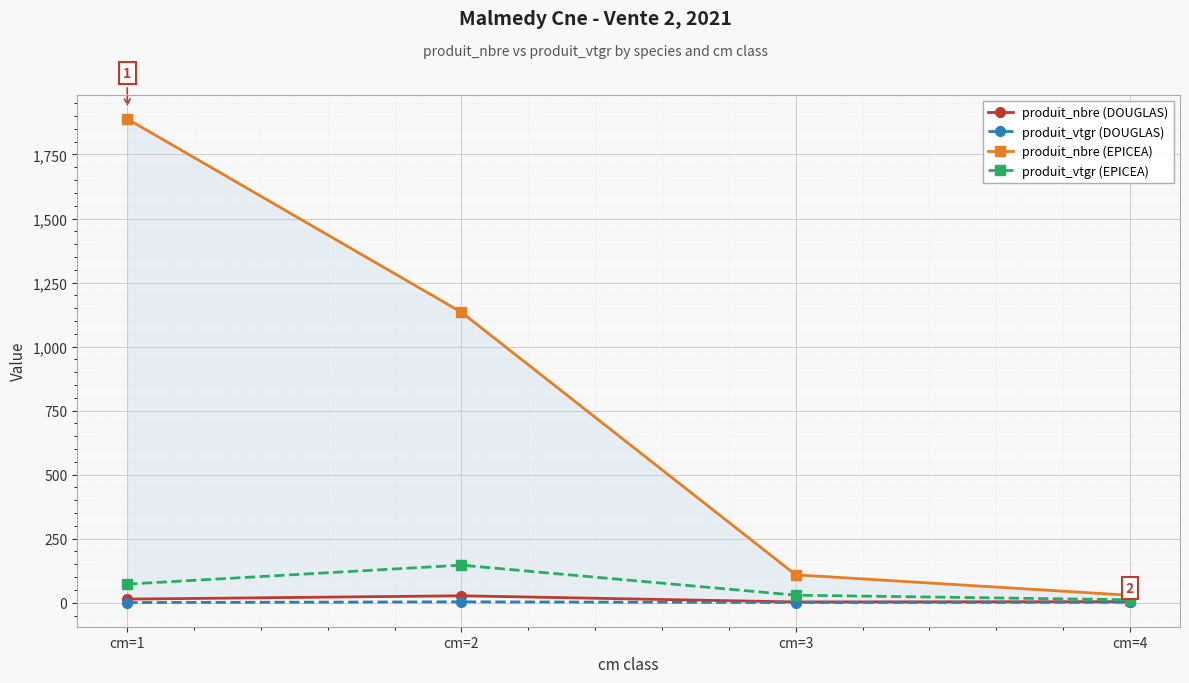

Between cm=3 and cm=1, which is larger?

cm=1